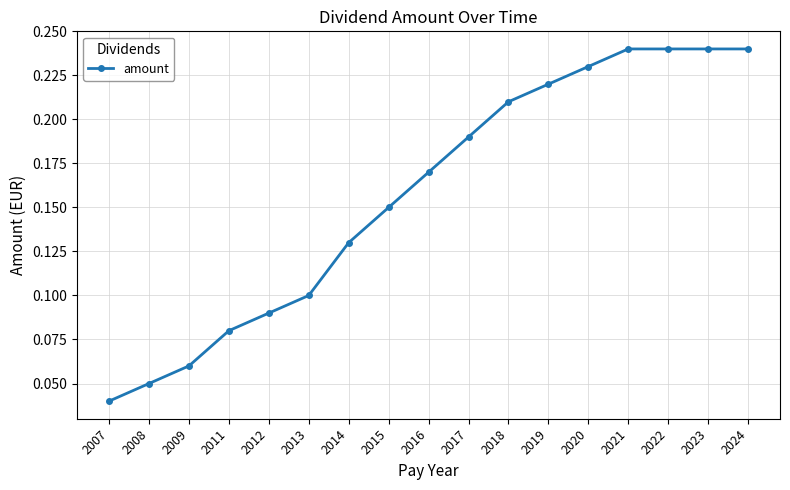

What is the sum of the values at 2022 and 2015?

0.4